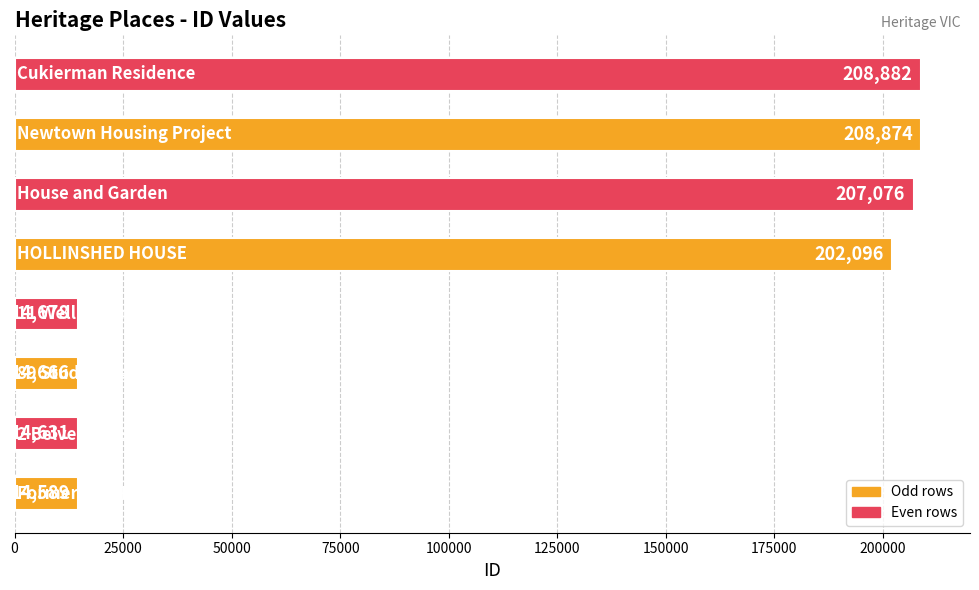

Reading top to bottom, extract all data points from this chart.

208882	208874	207076	202096	14678	14666	14631	14589